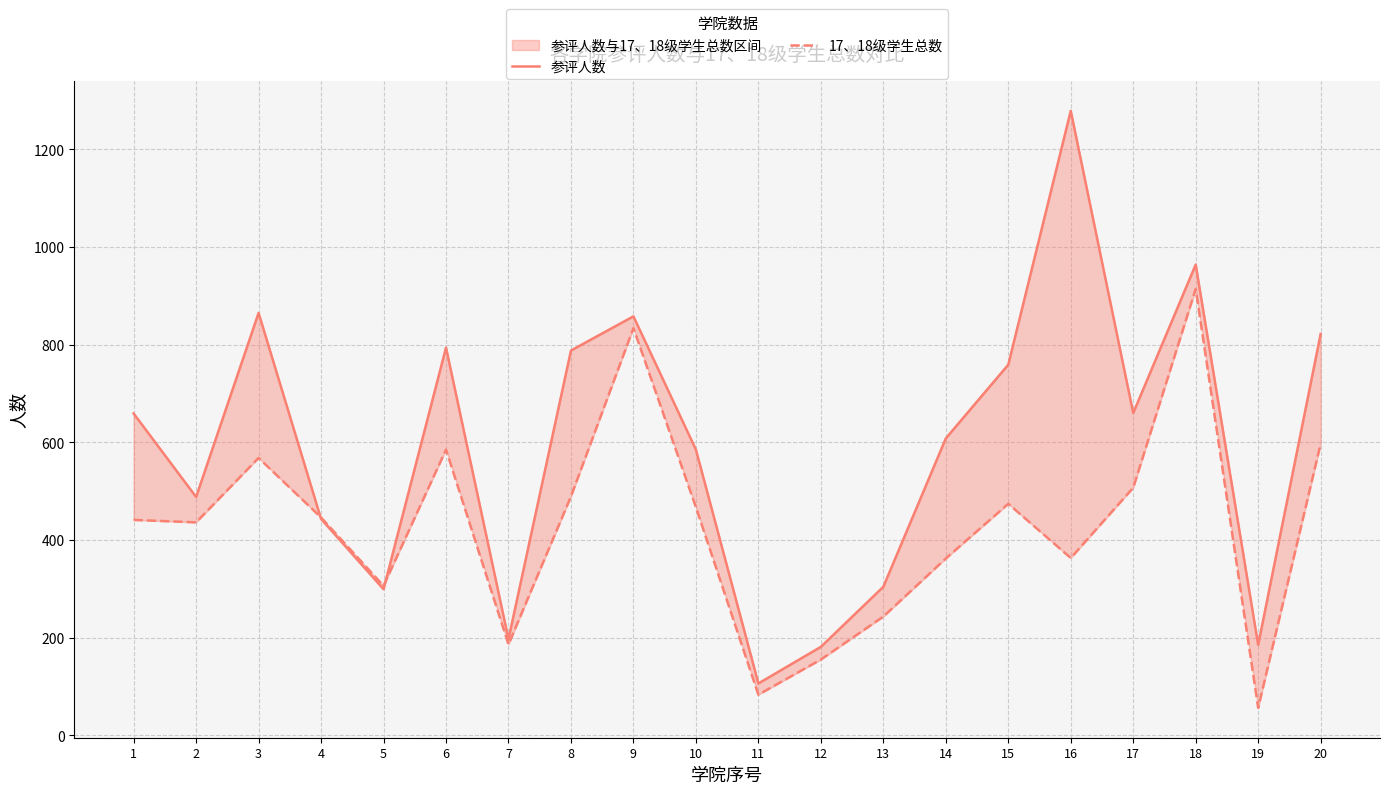

At how many categories does at least one series exceed 285?

16